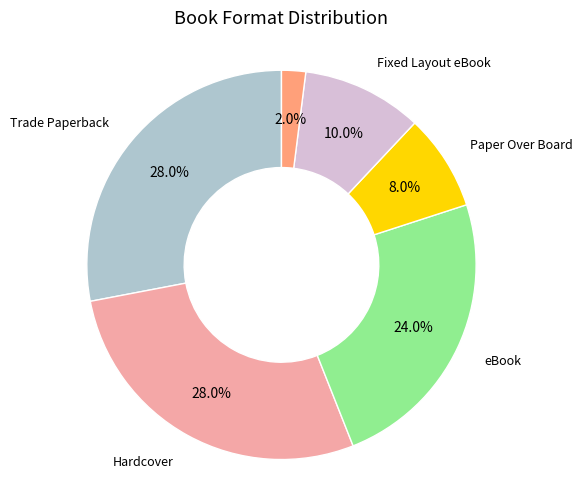

How many segments does this pie chart have?

6